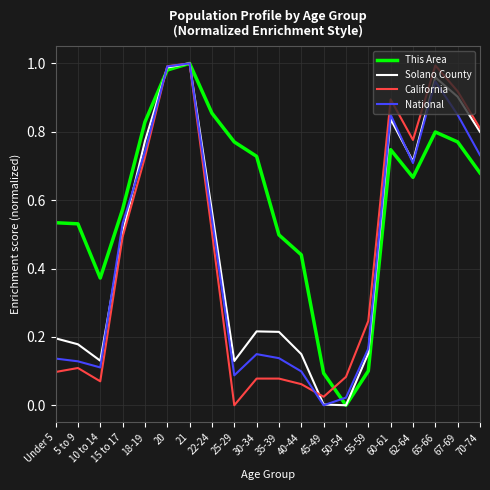

What position from the right is 35-39?

10